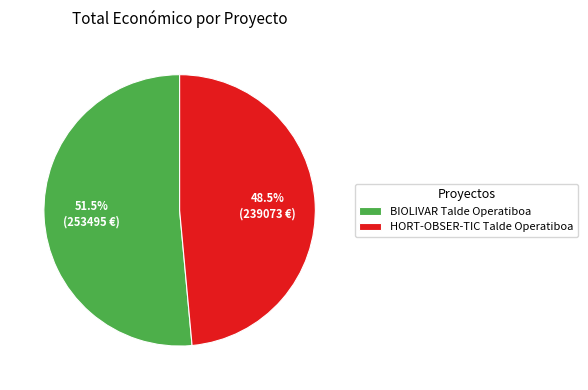

To the nearest percent, what is the combined percentage of BIOLIVAR Talde Operatiboa and HORT-OBSER-TIC Talde Operatiboa?

100%